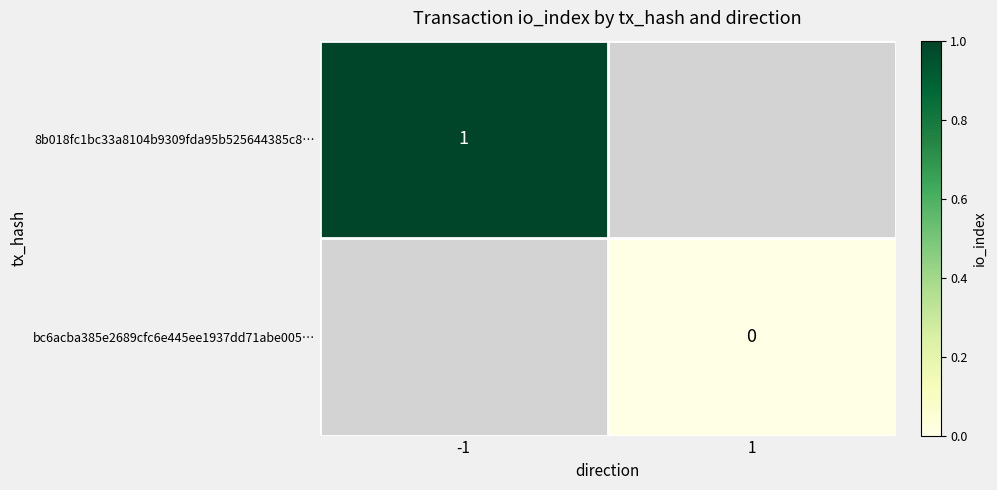

Which series has the largest range (max minus min)?

8b018fc1bc33a8104b9309fda95b525644385c8…